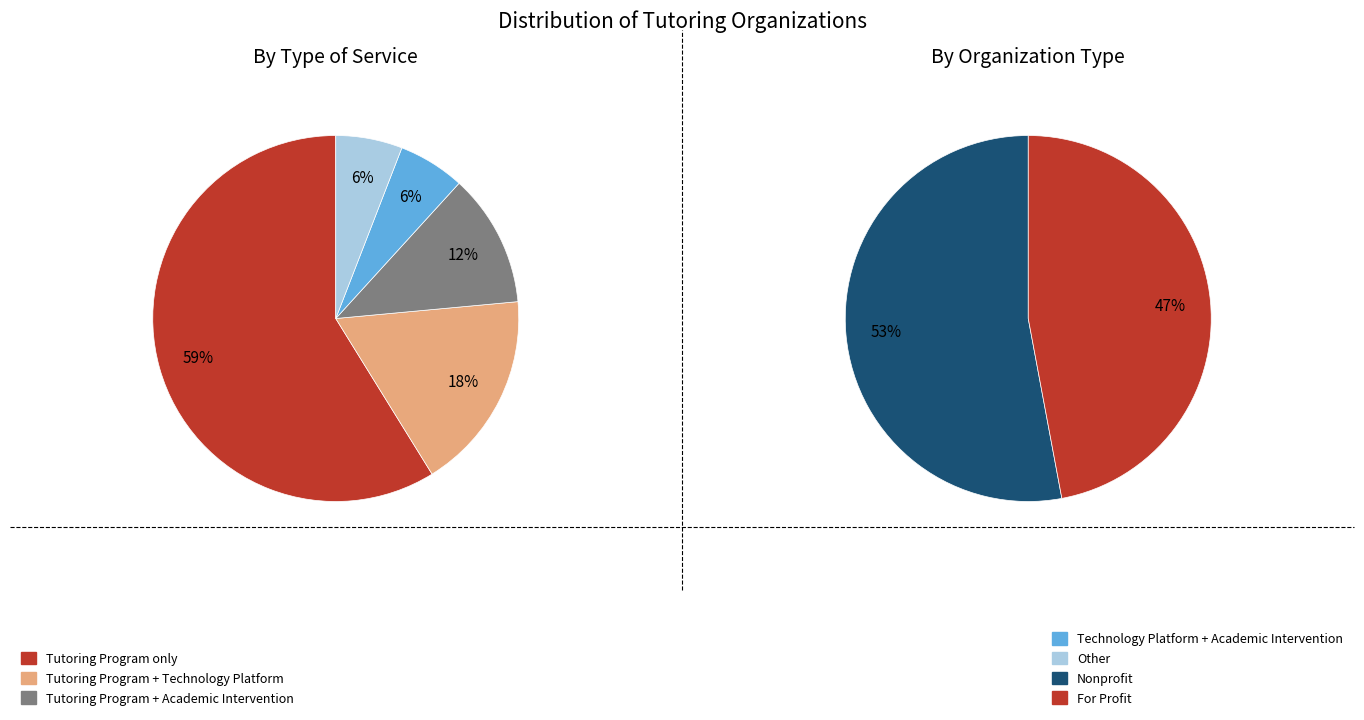

Which category has the biggest portion of the pie?

Tutoring Program only